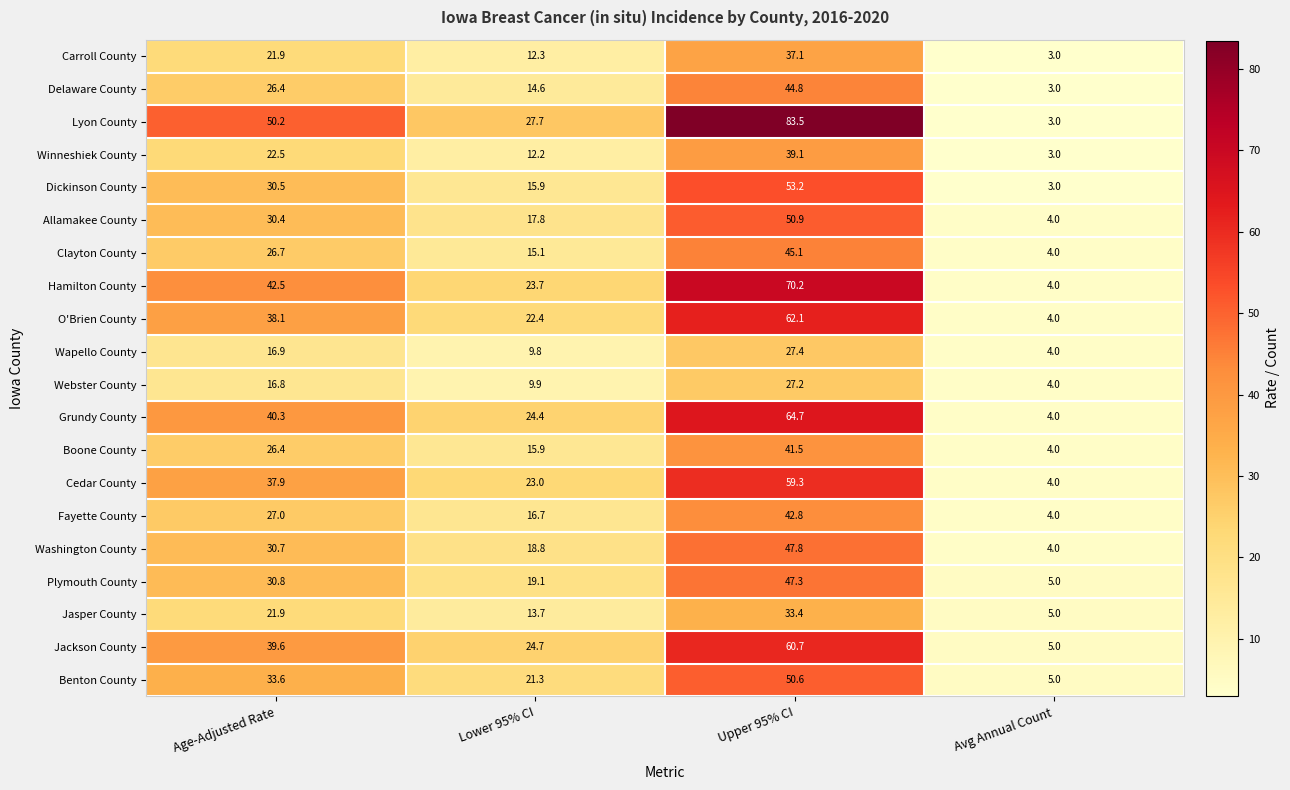

How many data points in Lyon County are above 50?

2